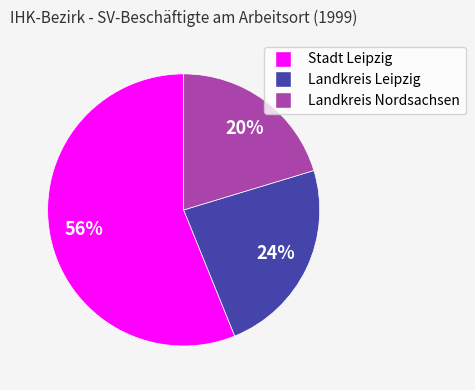

To the nearest percent, what percentage of the pie is Landkreis Nordsachsen?

20%